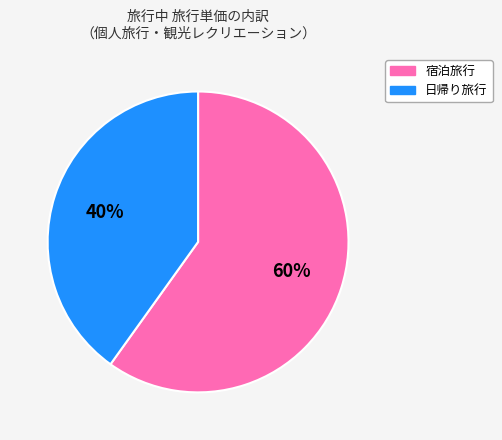

To the nearest percent, what is the combined percentage of 宿泊旅行 and 日帰り旅行?

100%